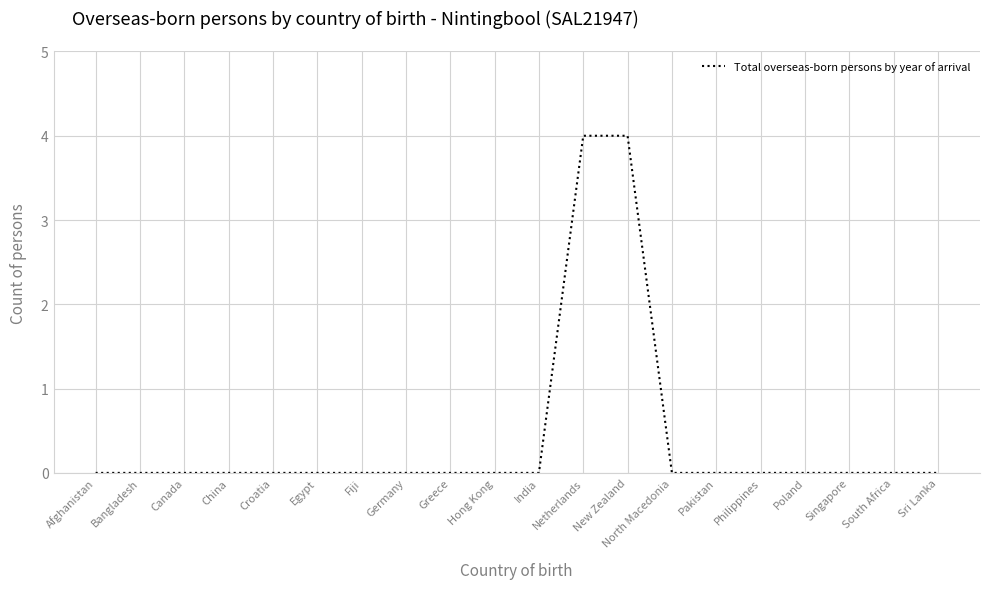

Reading left to right, extract all data points from this chart.

0	0	0	0	0	0	0	0	0	0	0	4	4	0	0	0	0	0	0	0